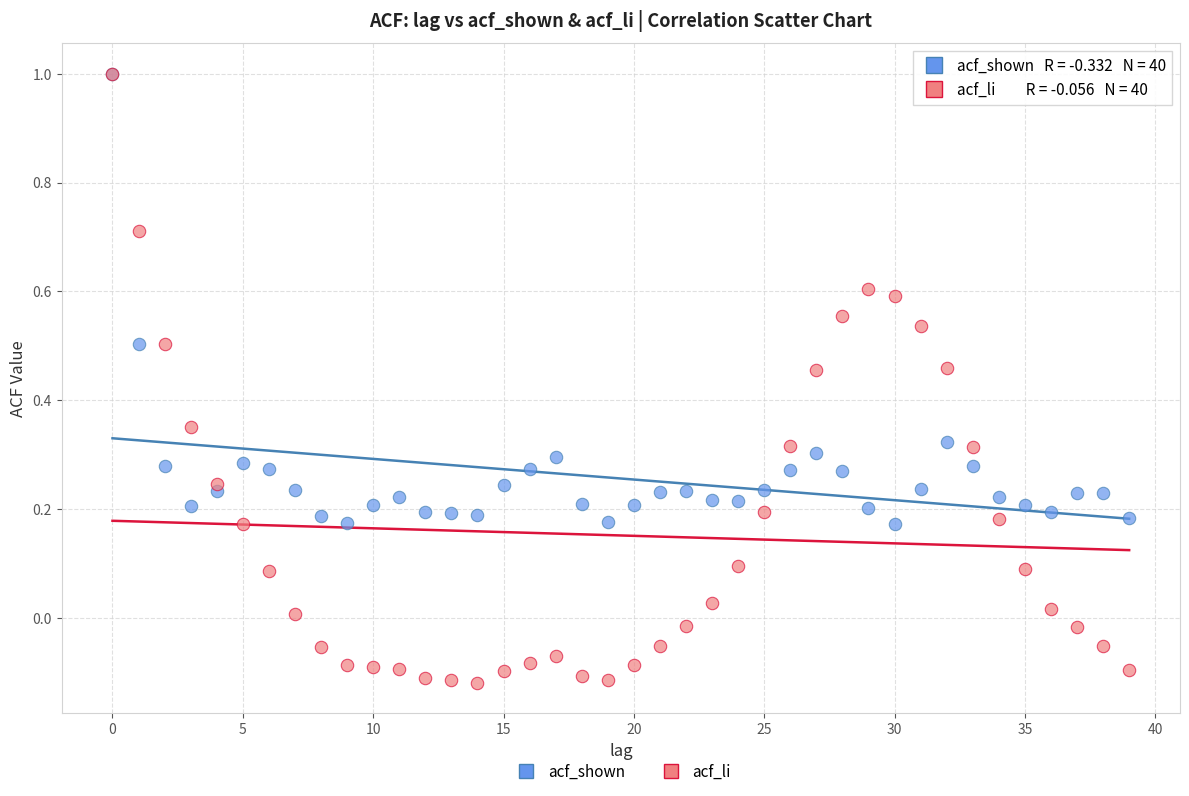

What are all the series names shown in the legend?

acf_shown, acf_li